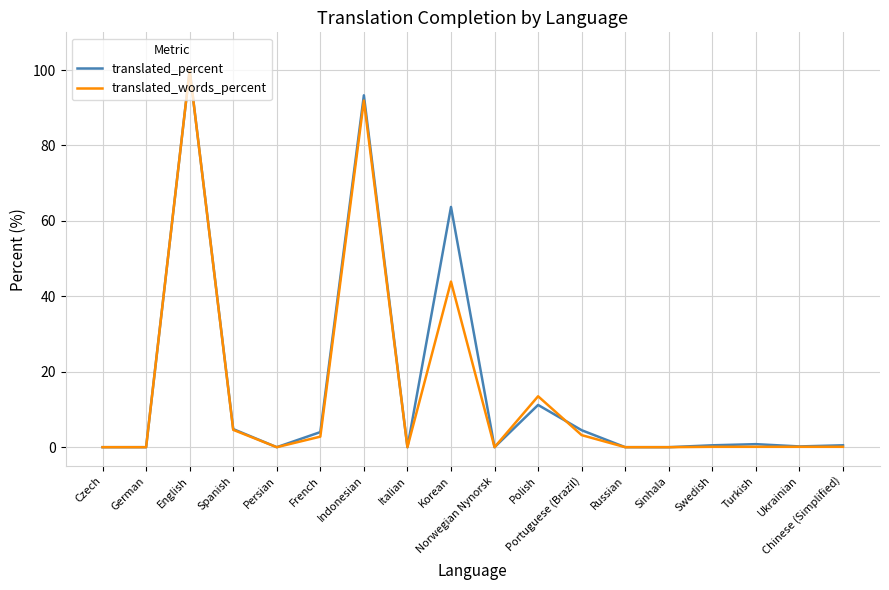

The translated_percent series shows 65.0 at Russian. True or false?

False